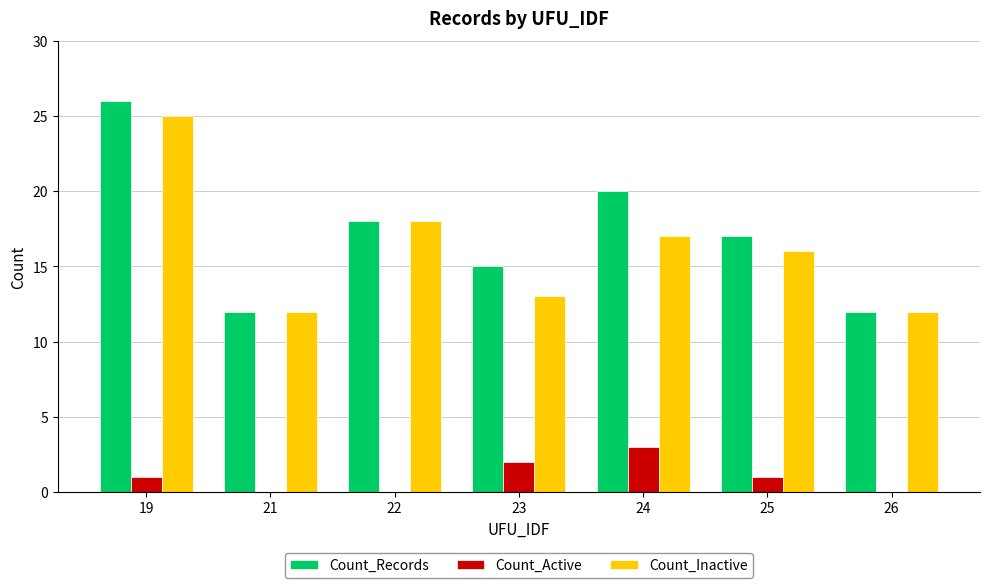

How many categories are shown in the chart?

7